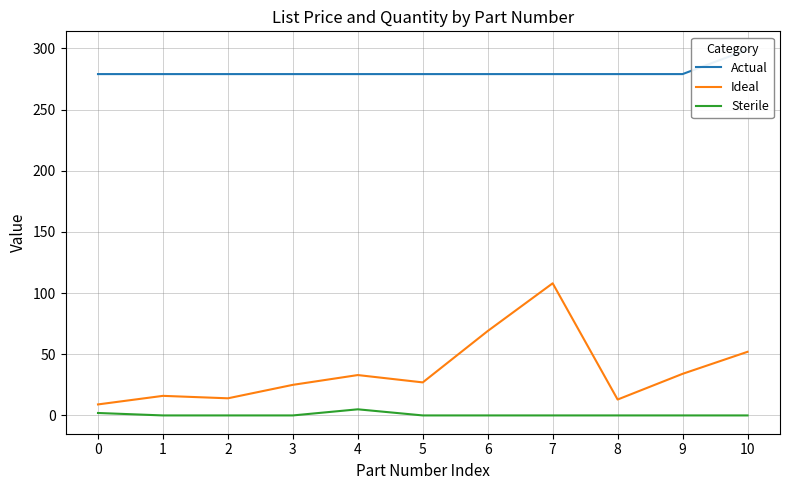

At which label does Ideal first exceed 27?

4